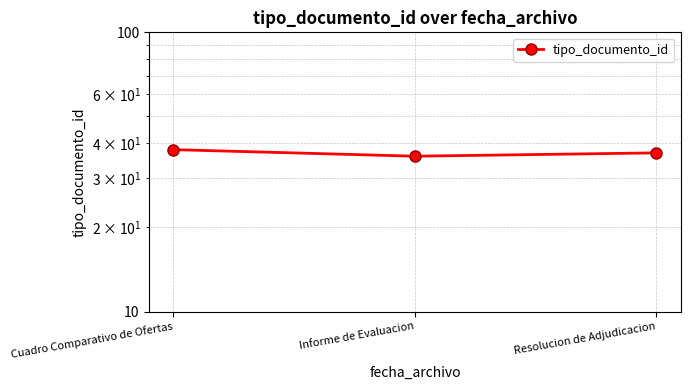

Which category has the highest value across all series?

Cuadro Comparativo de Ofertas